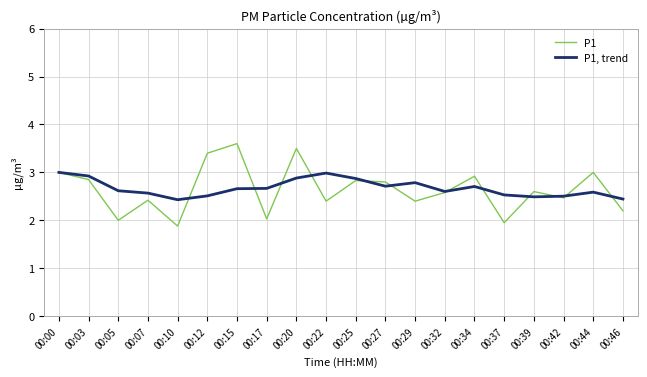

What is the difference between the second highest and minimum values in the P1, trend series?

0.6